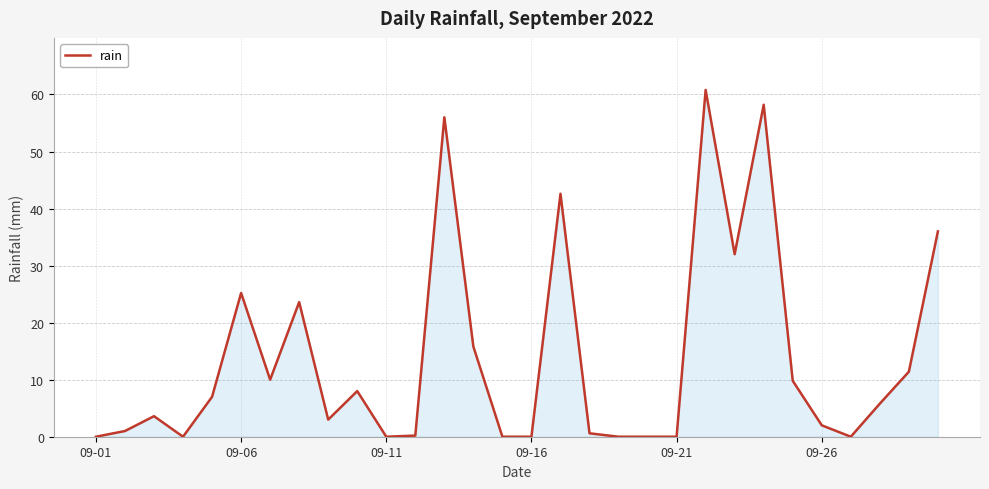

What is the difference between the maximum and minimum values?

60.8